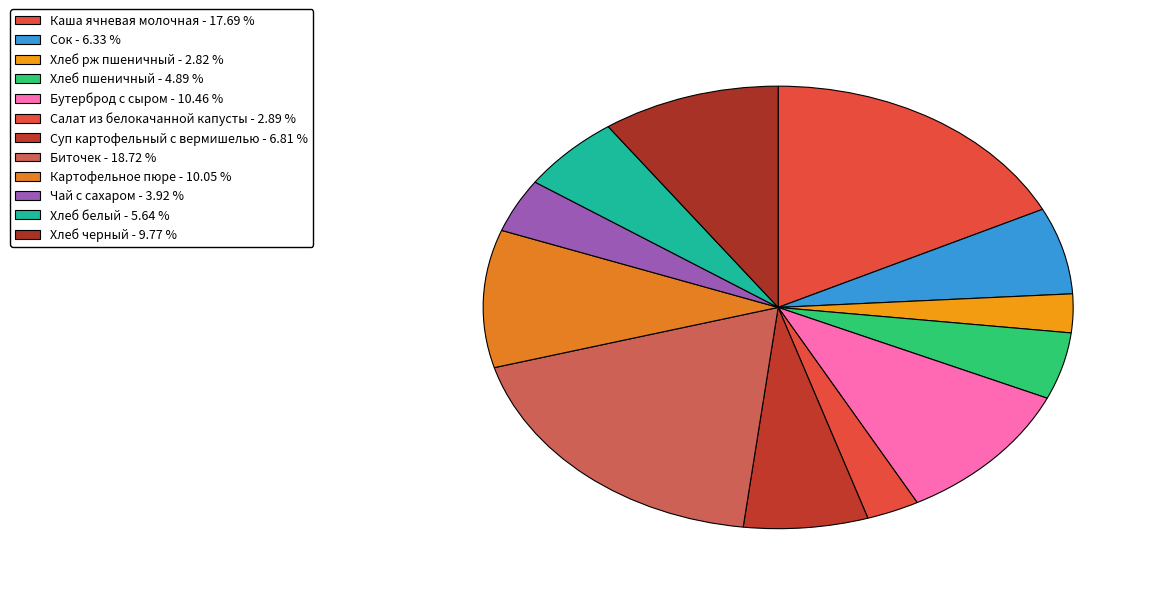

How many slices are in this pie chart?

12